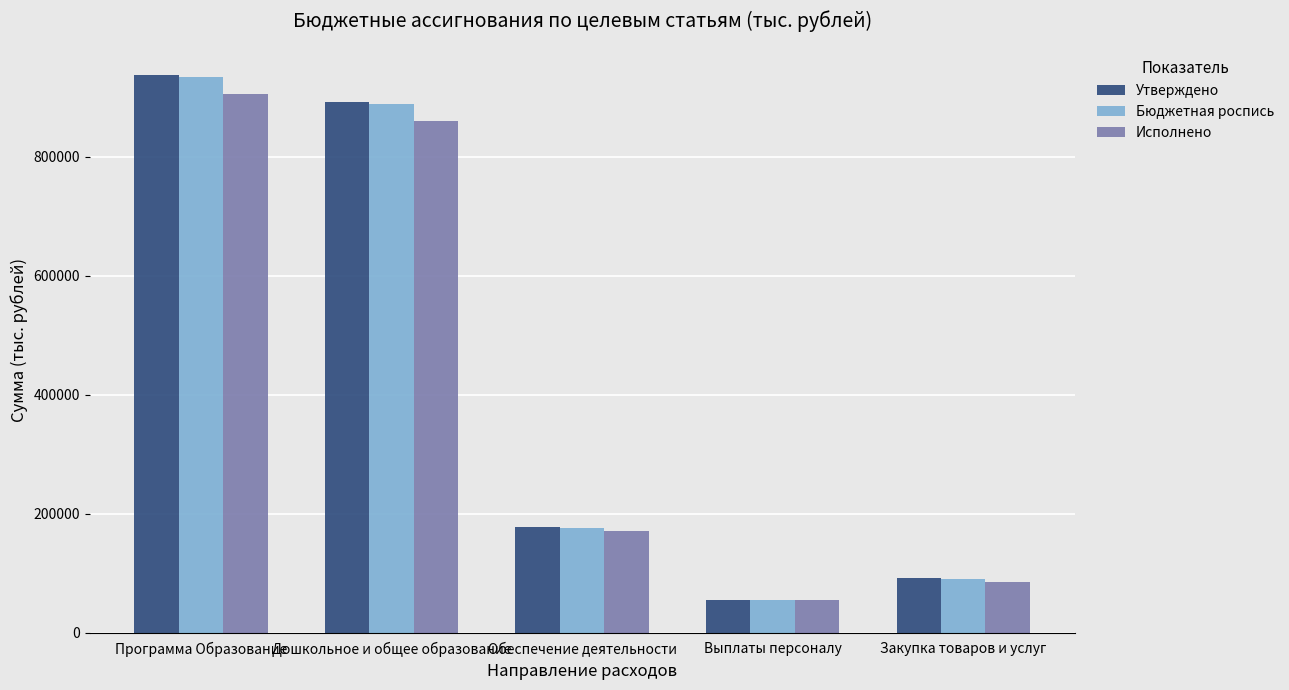

List the labels in order of Бюджетная роспись value, smallest first.

Выплаты персоналу, Закупка товаров и услуг, Обеспечение деятельности, Дошкольное и общее образование, Программа Образование